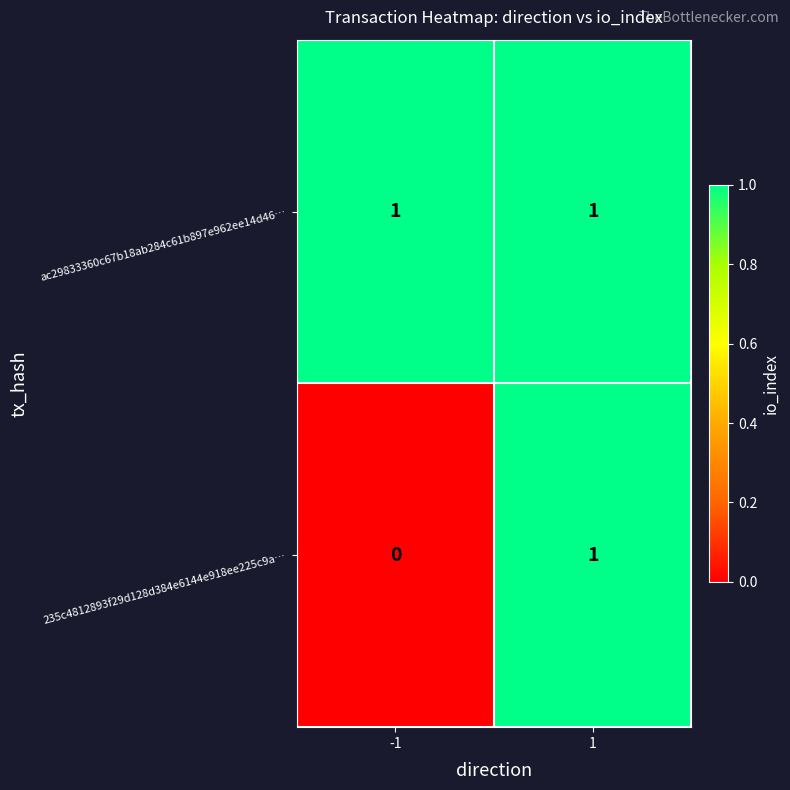

Count the number of categories in the chart.

2